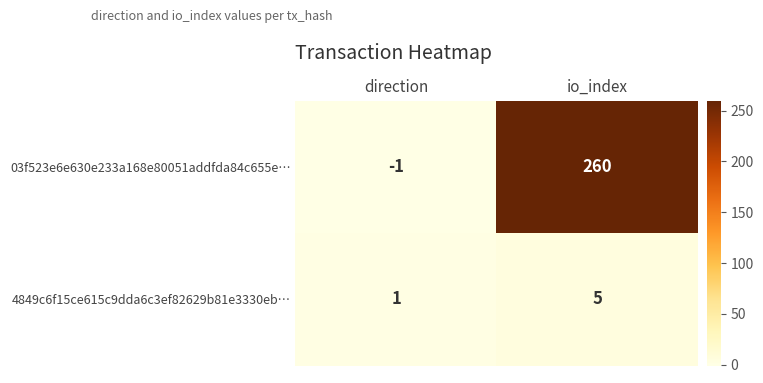

How many values in 03f523e6e630e233a168e80051addfda84c655e… are above zero?

1